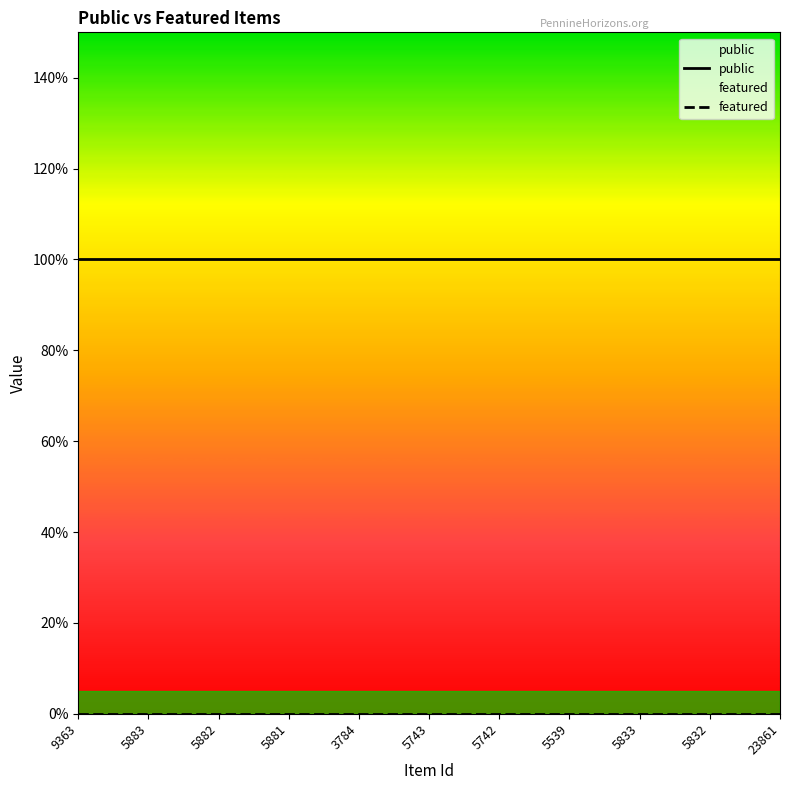

What is the average value of the public series?

1